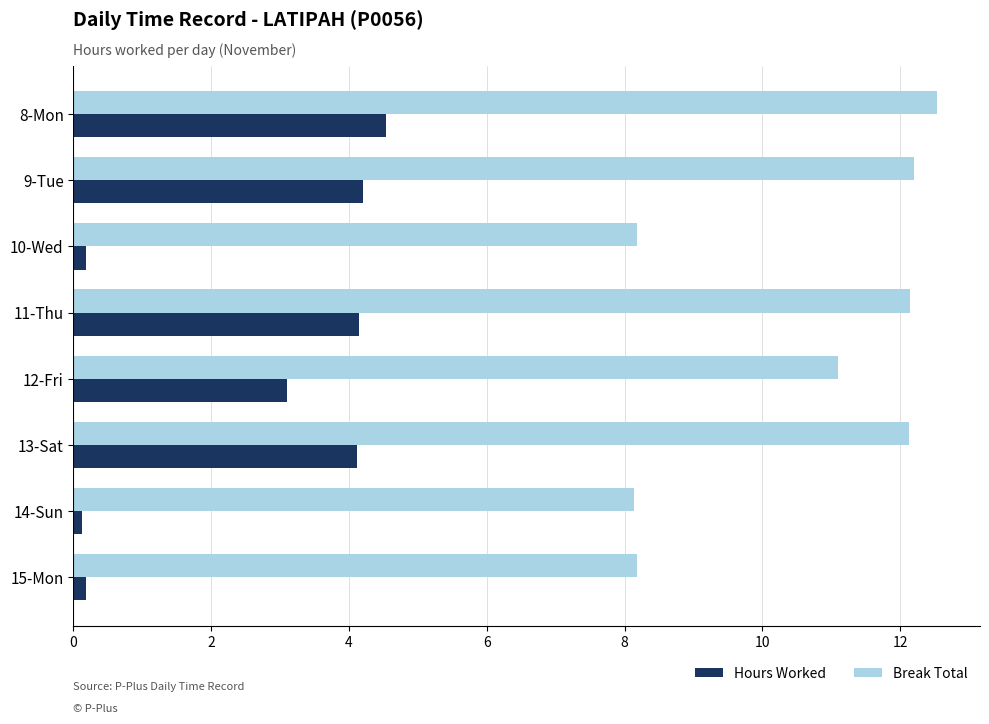

Which label corresponds to the largest value in the chart?

8-Mon